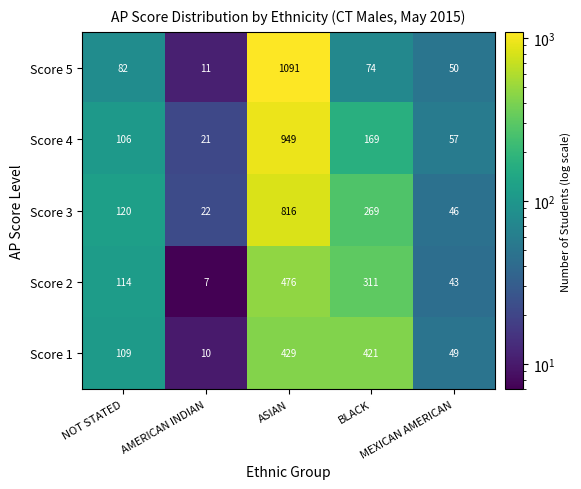

Which series has the widest spread of values?

Score 5